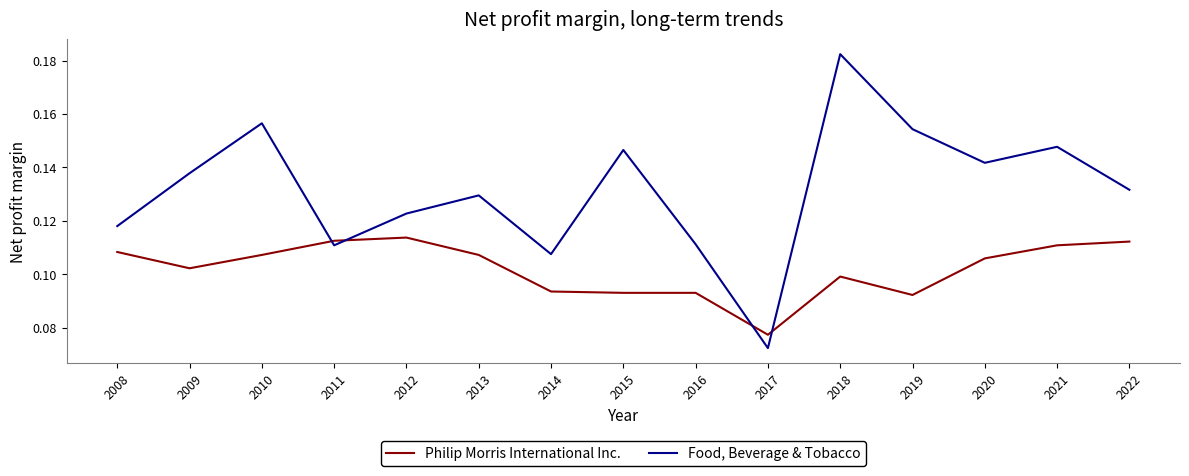

Which series has the largest range (max minus min)?

Food, Beverage & Tobacco